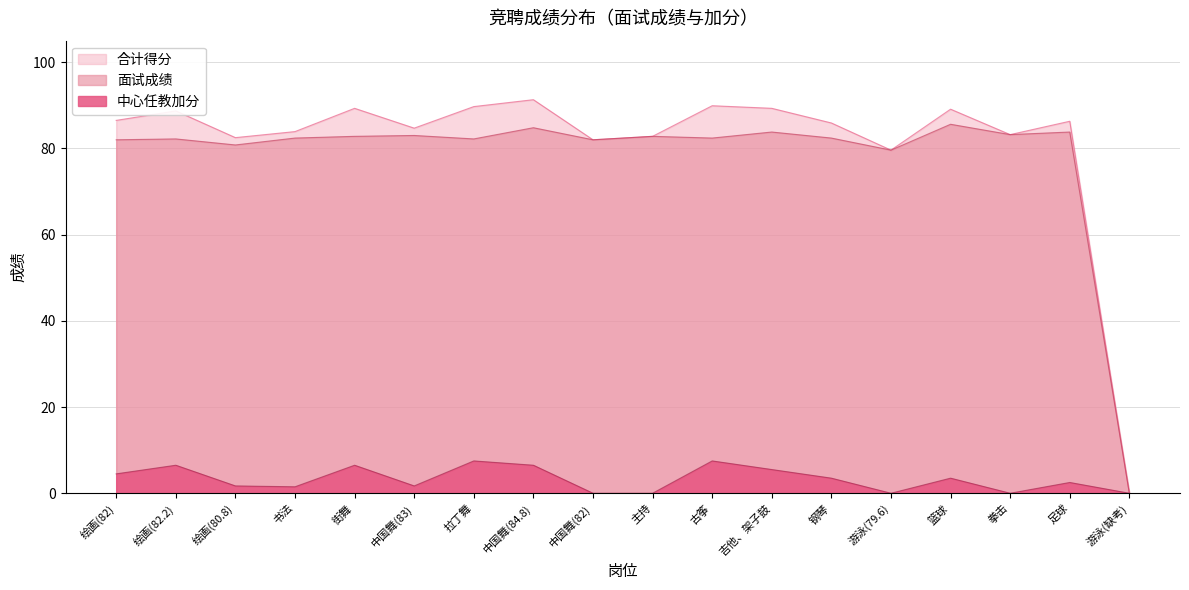

What is the approximate value of 面试成绩 at 古筝?

82.4